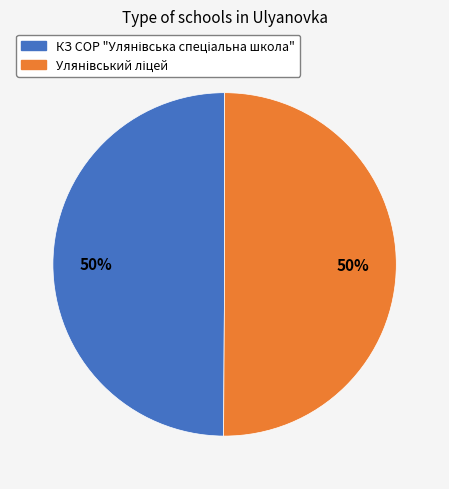

To the nearest percent, what is the average slice percentage?

50%